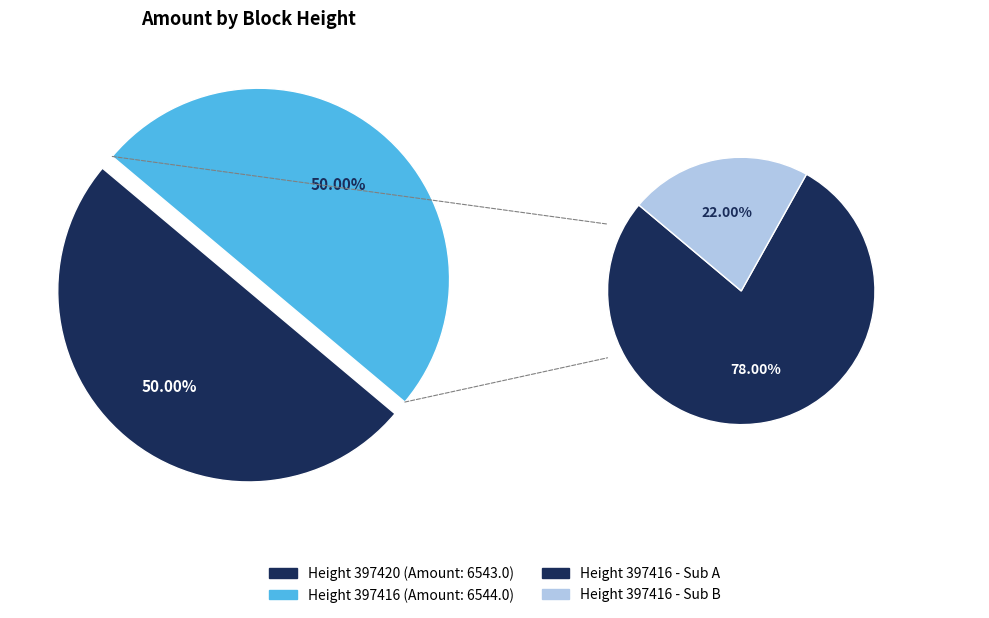

To the nearest percent, what percentage of the pie is 397416?

50%